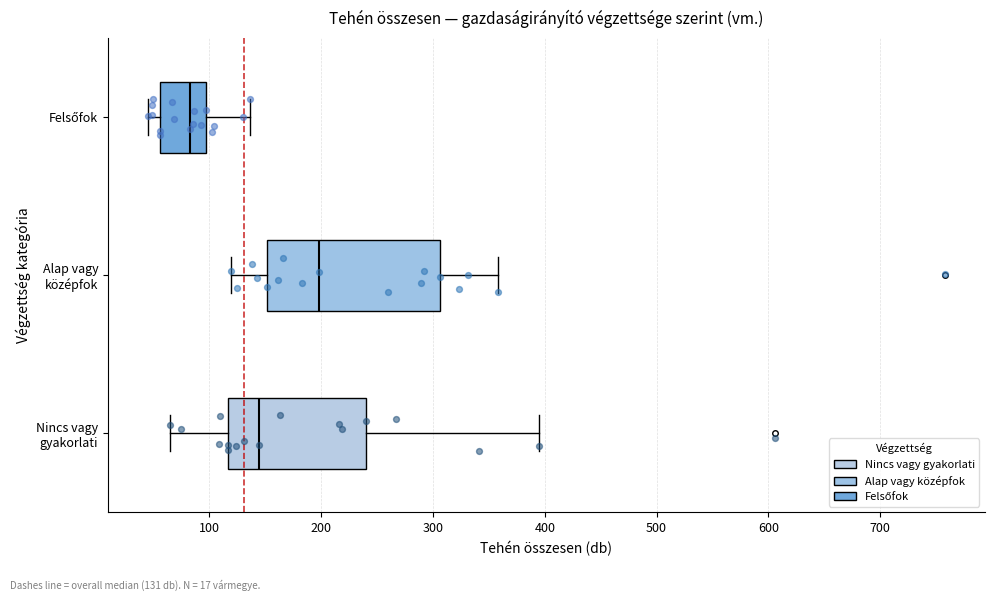

Reading bottom to top, transcribe this box plot: for each box, give where its median line is, the range the box spans, and where its two whiskers end, as read against the x-axis. The values are not printed on the chart, so give them approximately, as read against the axis.

Nincs vagy gyakorlati: median 140, box 120 to 240, whiskers 70 to 400
Alap vagy középfok: median 200, box 150 to 310, whiskers 120 to 360
Felsőfok: median 80, box 60 to 100, whiskers 50 to 140